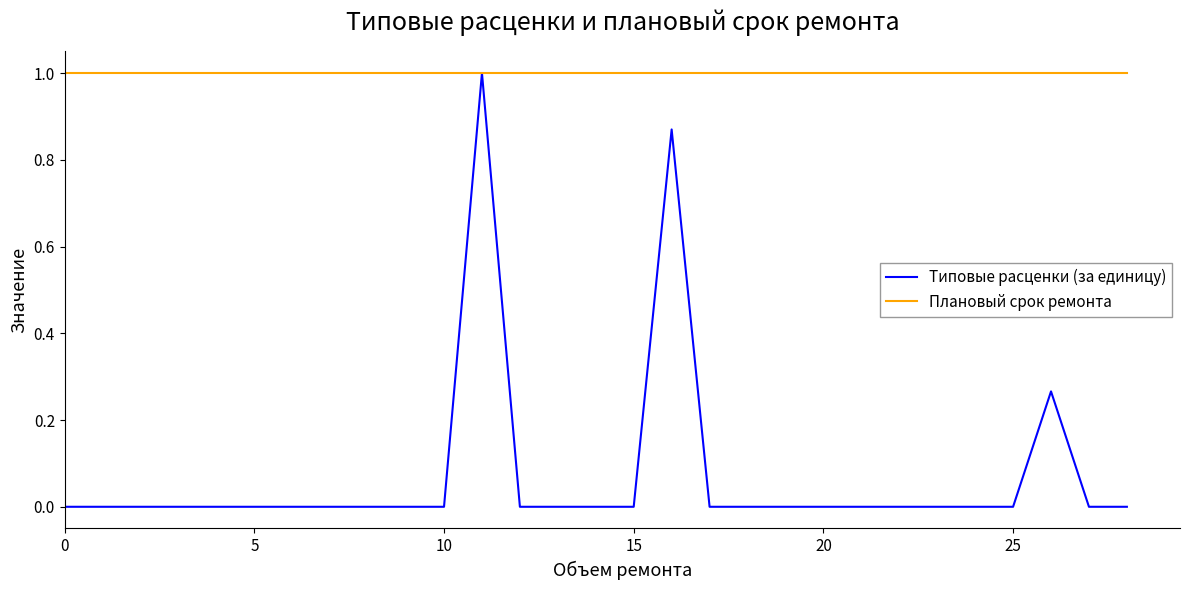

Which series has the largest range (max minus min)?

Типовые расценки (за единицу)